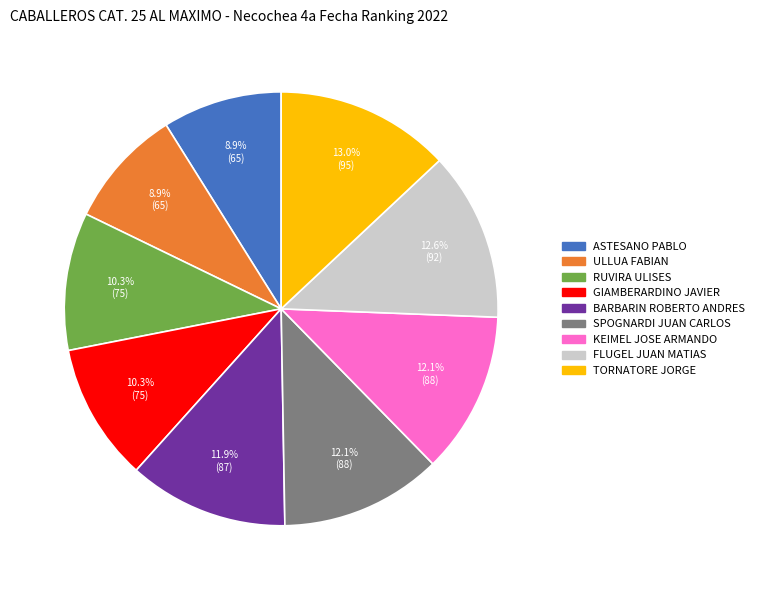

What percentage do ASTESANO PABLO and SPOGNARDI JUAN CARLOS together represent?

21.0%